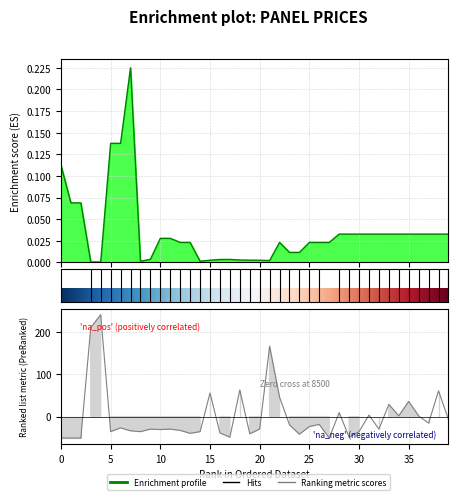

The Залишок series shows -38.3 at 16. True or false?

True